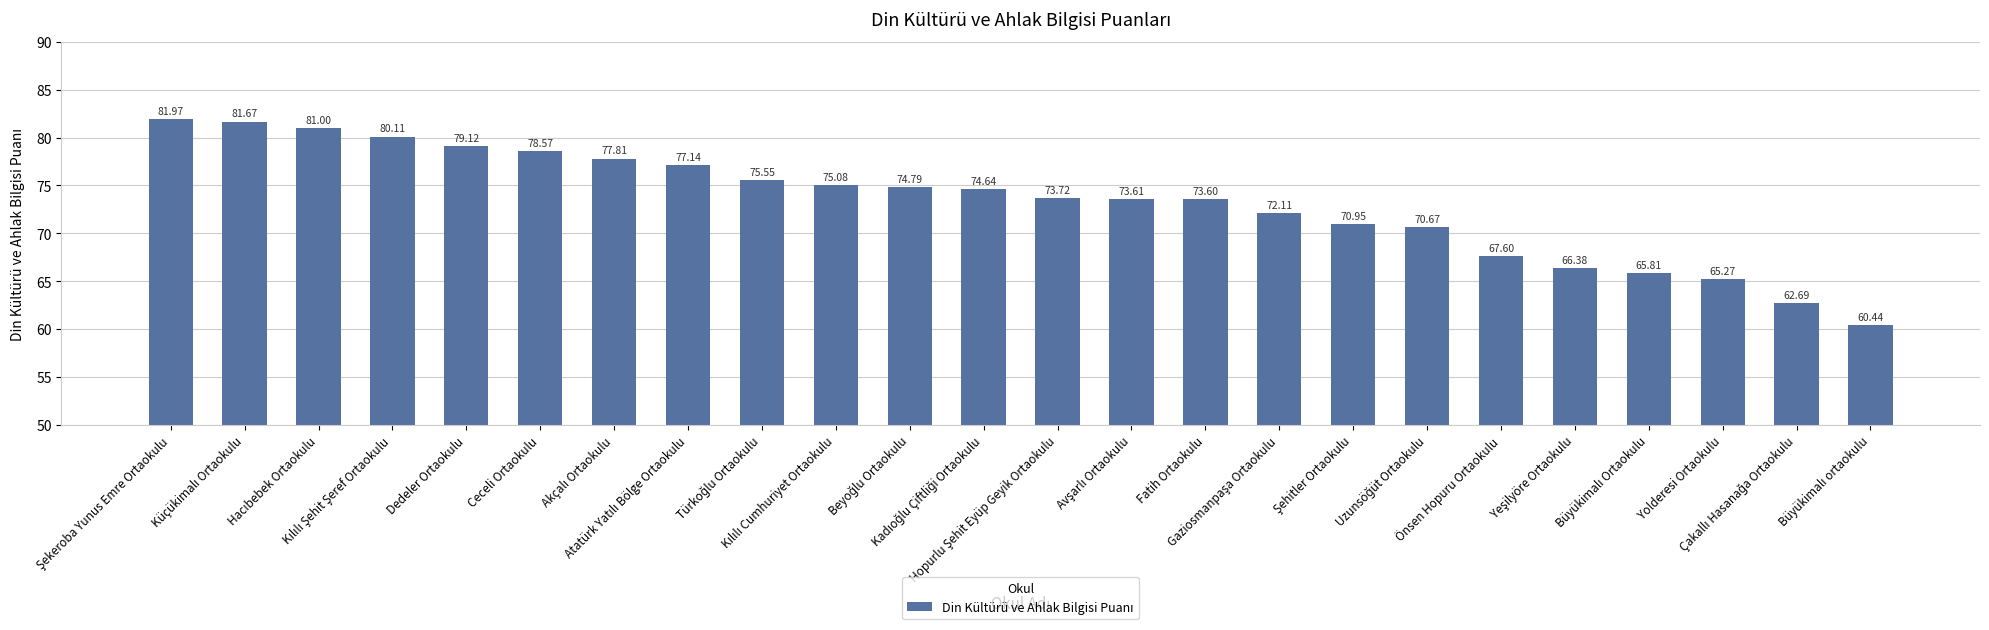

How many data points are above 74?

12